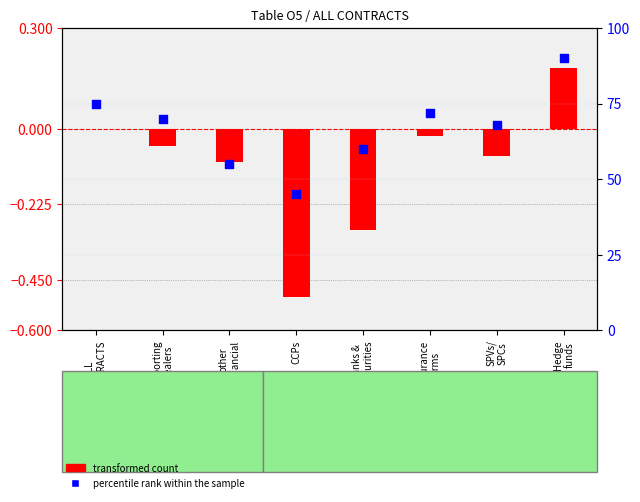

What is the total value across all series at ALL
CONTRACTS?

75.0